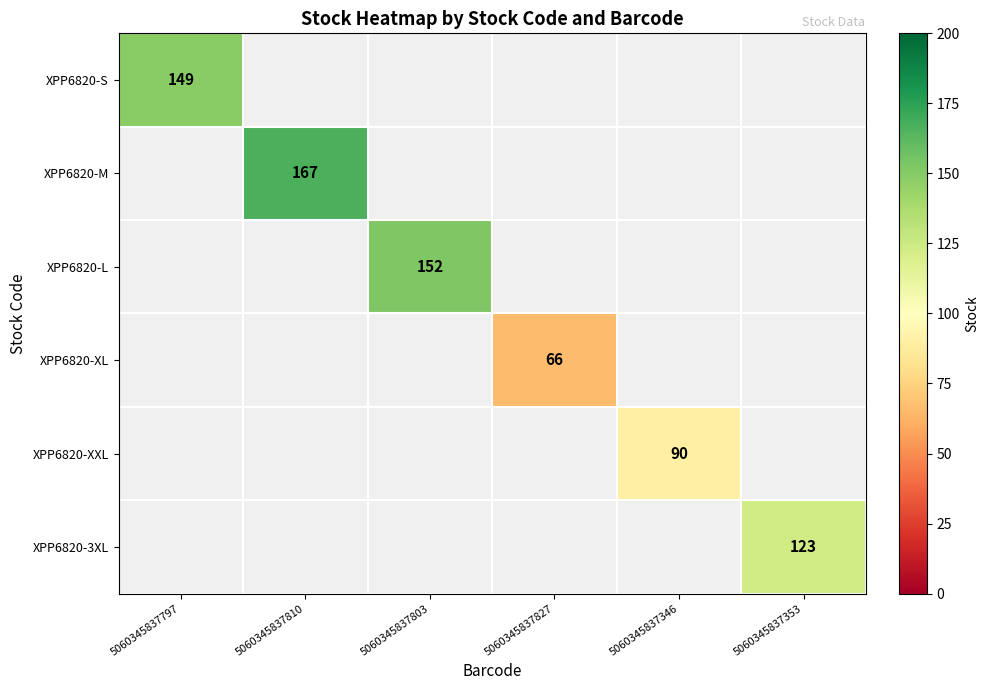

The value of XPP6820-XXL at 5060345837346 is 156. True or false?

False